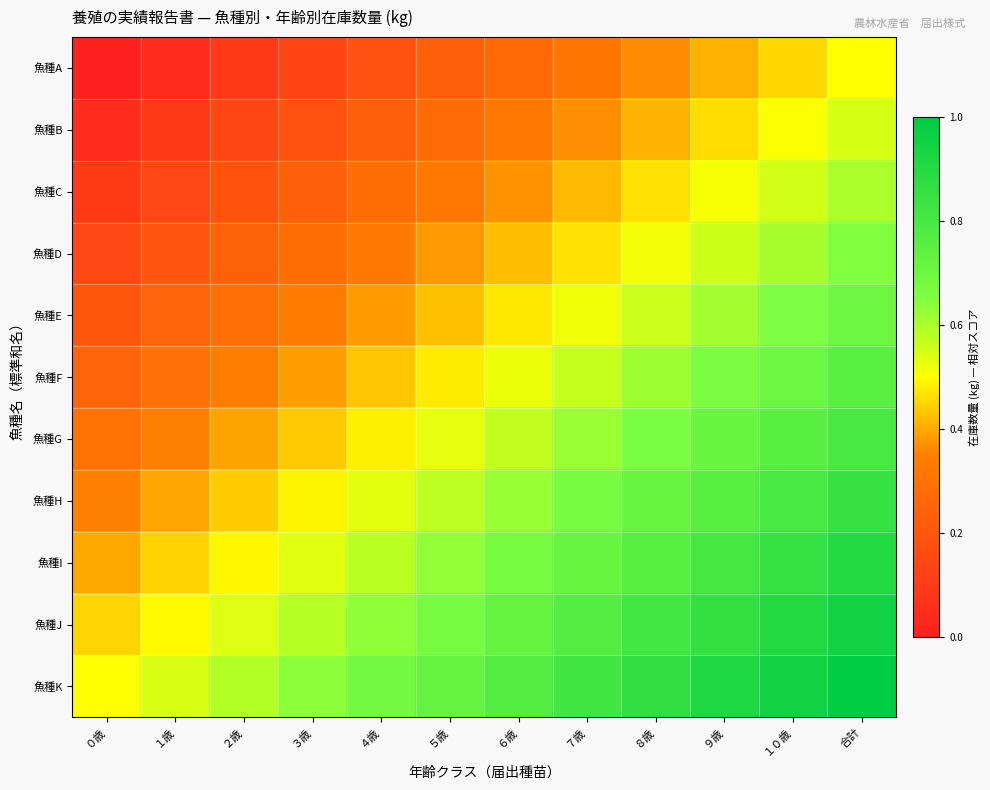

Count the number of categories in the chart.

12